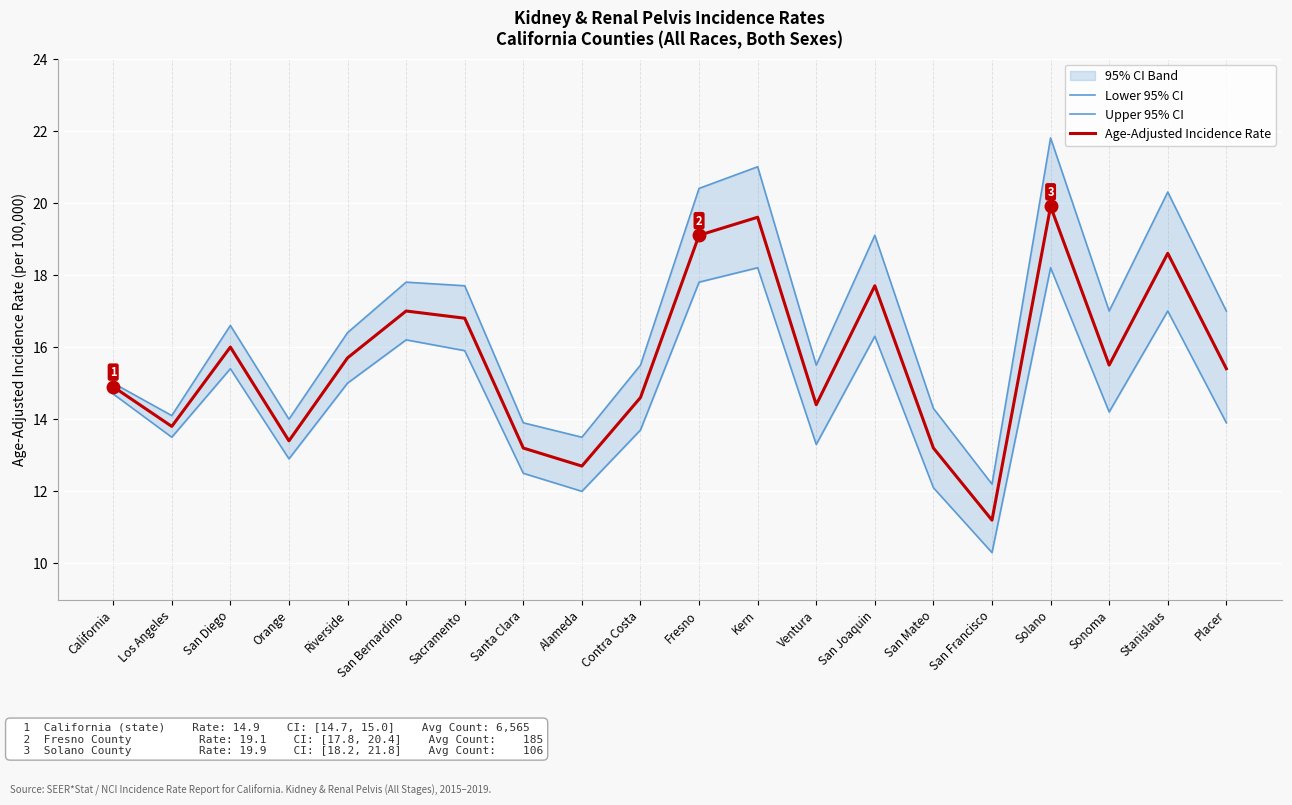

True or false: Upper 95% CI and Lower 95% CI cross at least once.

False